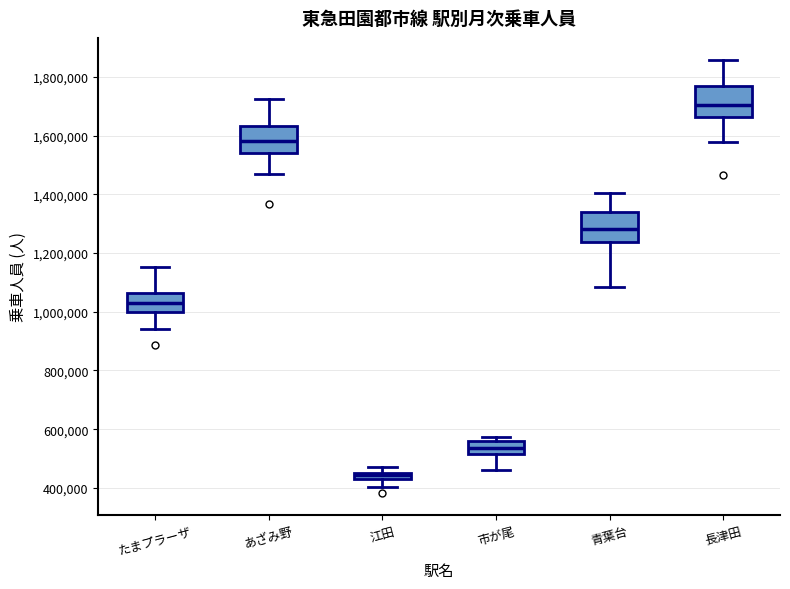

Which box has the highest median line?

長津田